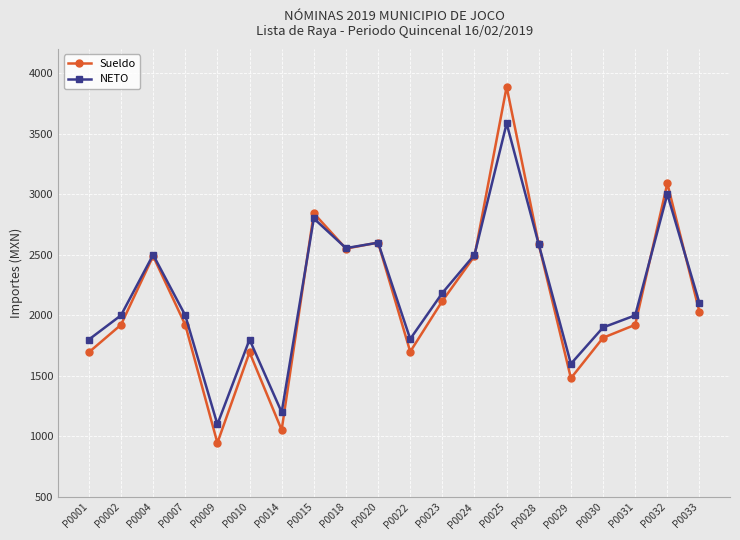

Does the chart have visible grid lines?

Yes